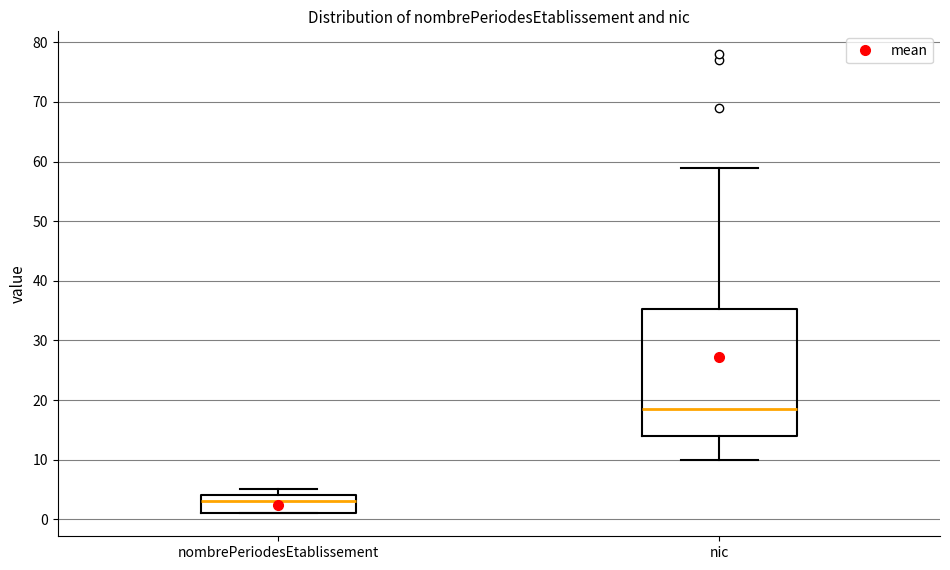

Which box's median line is the highest?

nic